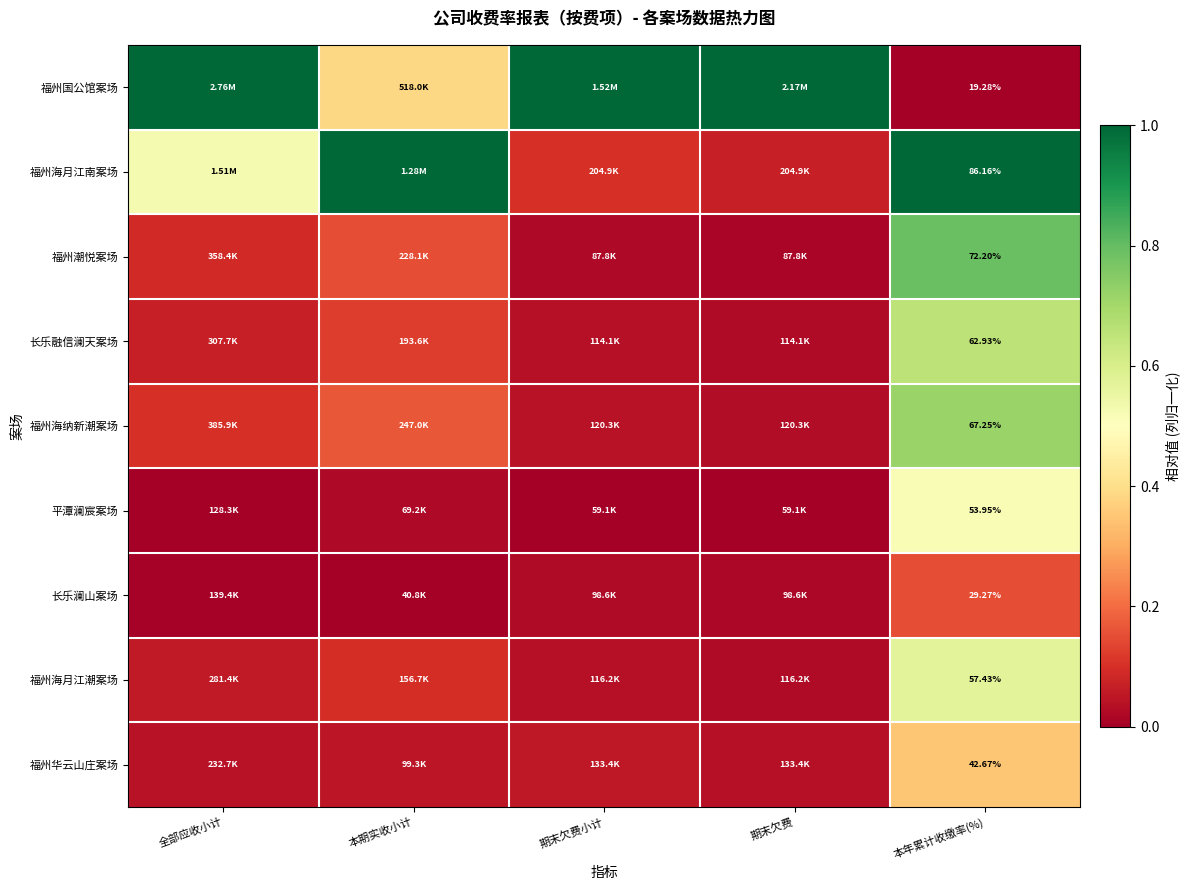

At 本年累计收缴率(%), list the series in order from smallest to largest.

福州国公馆案场, 长乐澜山案场, 福州华云山庄案场, 平潭澜宸案场, 福州海月江潮案场, 长乐融信澜天案场, 福州海纳新潮案场, 福州潮悦案场, 福州海月江南案场